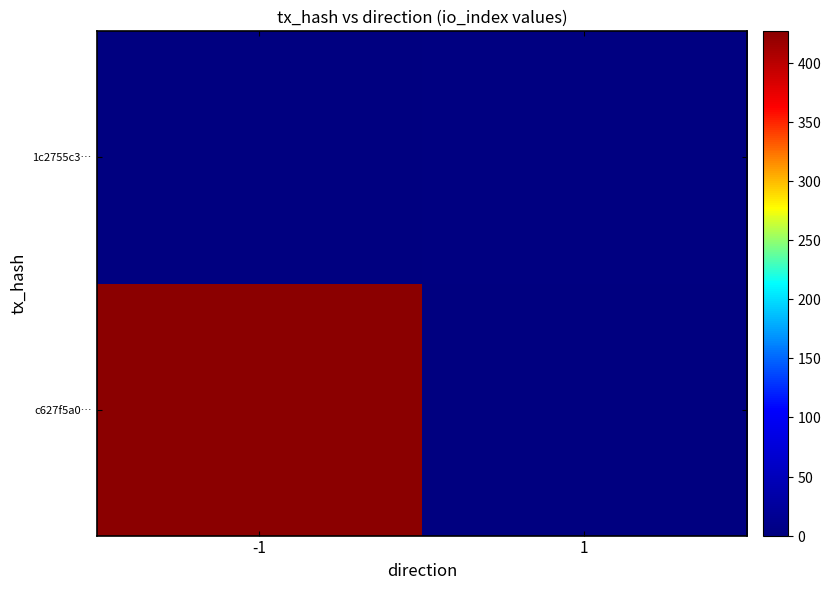

List the series in order of their overall mean, lowest first.

1c2755c3…, c627f5a0…